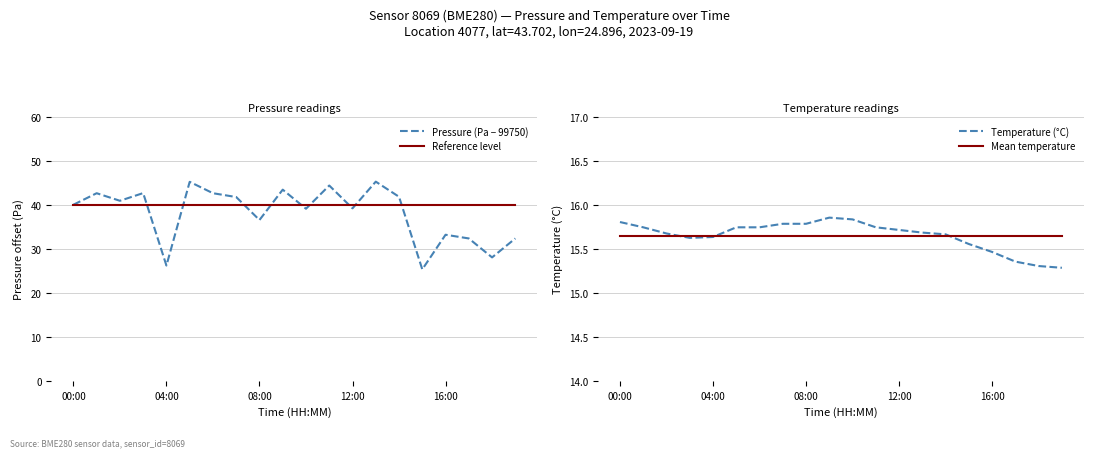

What is the lowest value of the Reference level series?

40.1